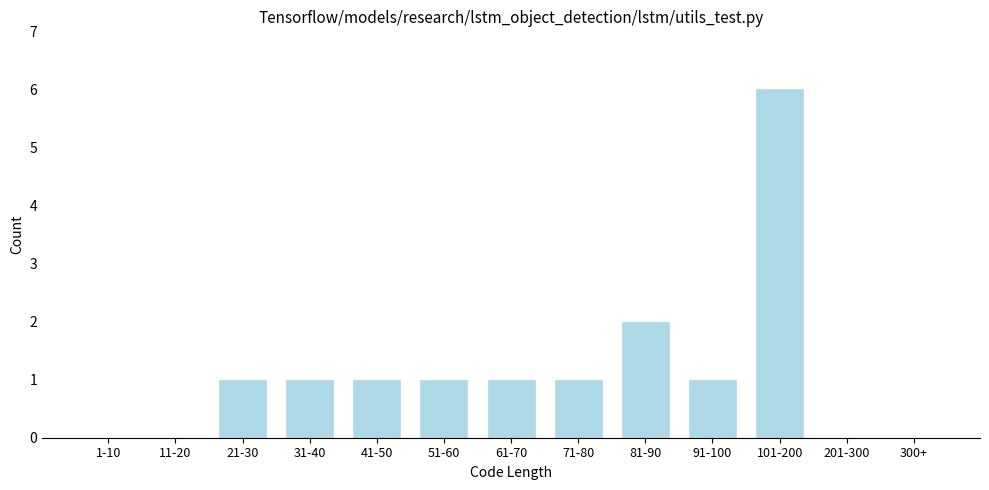

Reading left to right, transcribe all the data shown in this chart.

1-10=0	11-20=0	21-30=1	31-40=1	41-50=1	51-60=1	61-70=1	71-80=1	81-90=2	91-100=1	101-200=6	201-300=0	300+=0